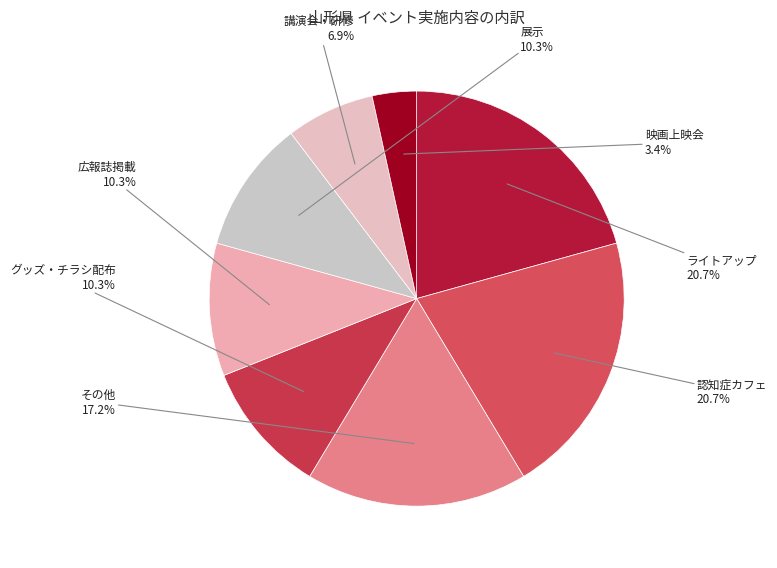

To the nearest percent, what is the difference between the 講演会・研修 and ライトアップ slice percentages?

14%